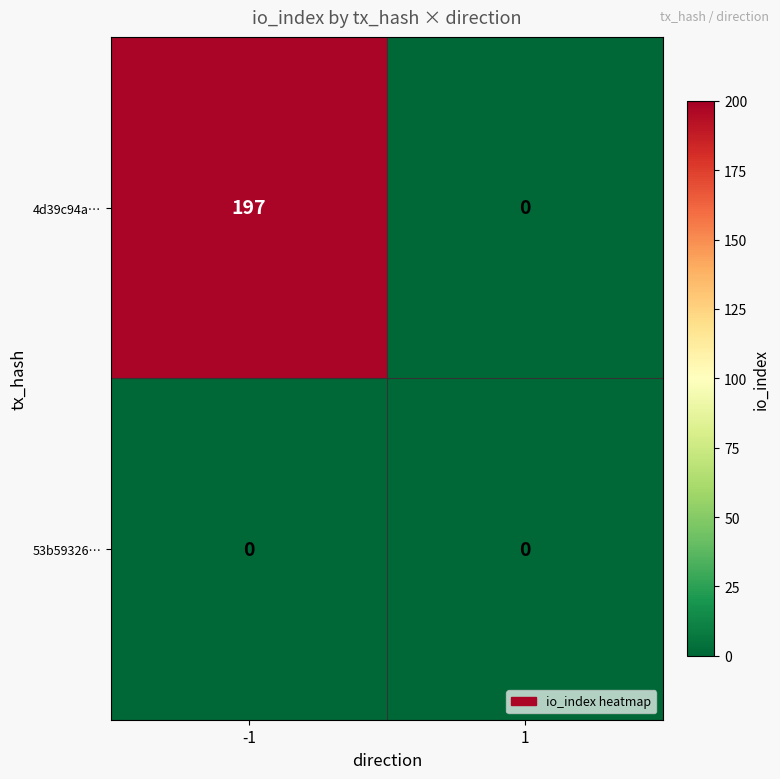

Which series has the widest spread of values?

4d39c94a…